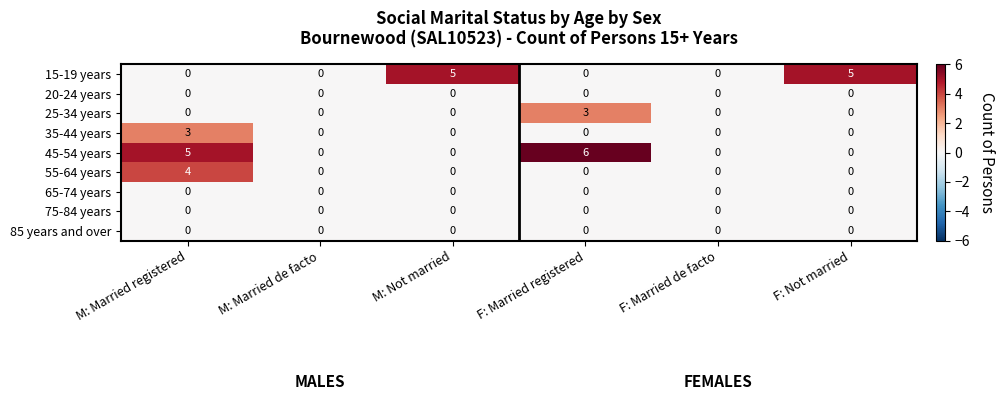

Which series has the largest range (max minus min)?

45-54 years